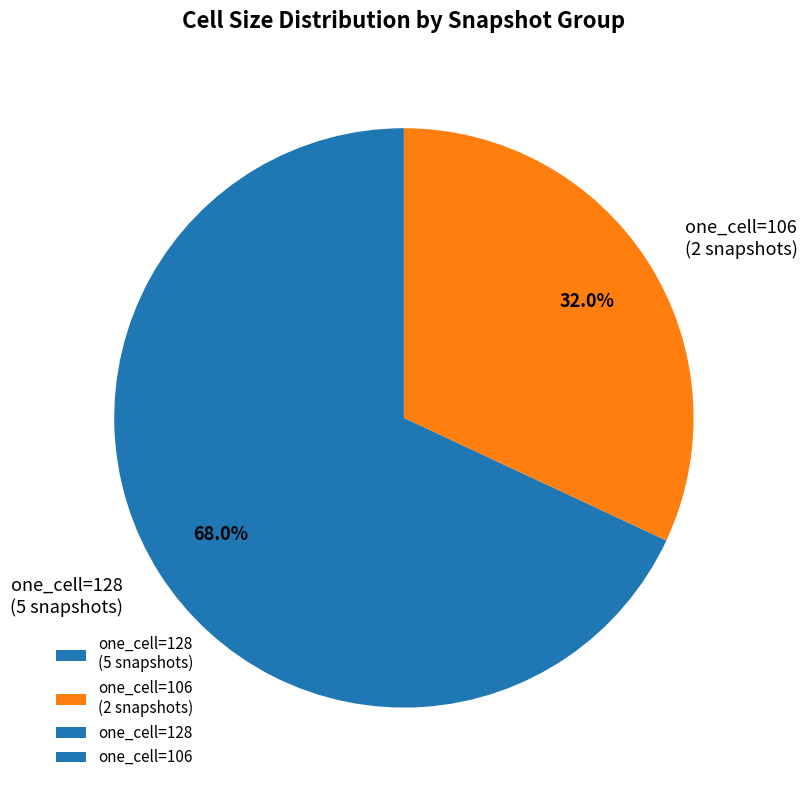

What is the total percentage of one_cell=106 (2 snapshots) and one_cell=128 (5 snapshots)?

100.0%